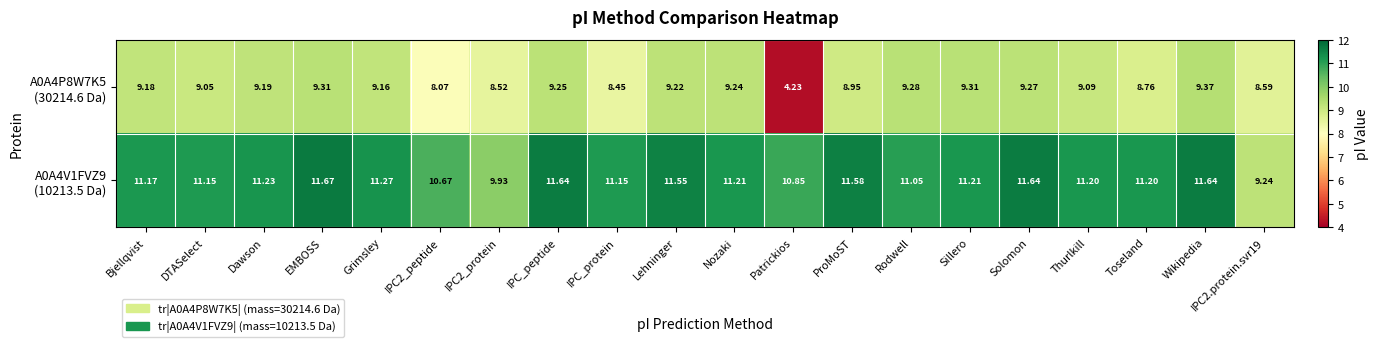

At which category is the sum across all series the highest?

Wikipedia